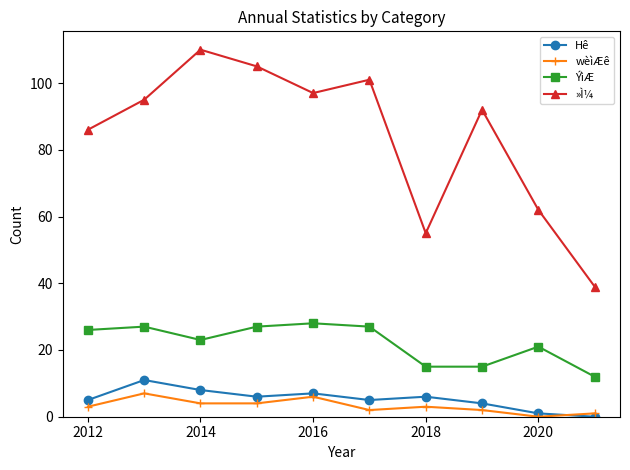

List the series in order of their peak value, lowest first.

wèìÆê, Hê, ÝìÆ, »Ì¼